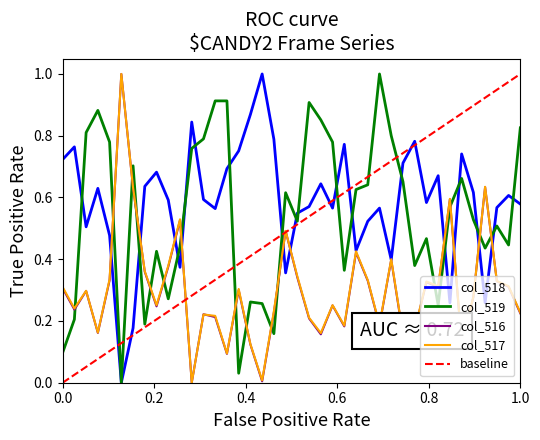

Between 54621 and 54635, which is larger?

54635